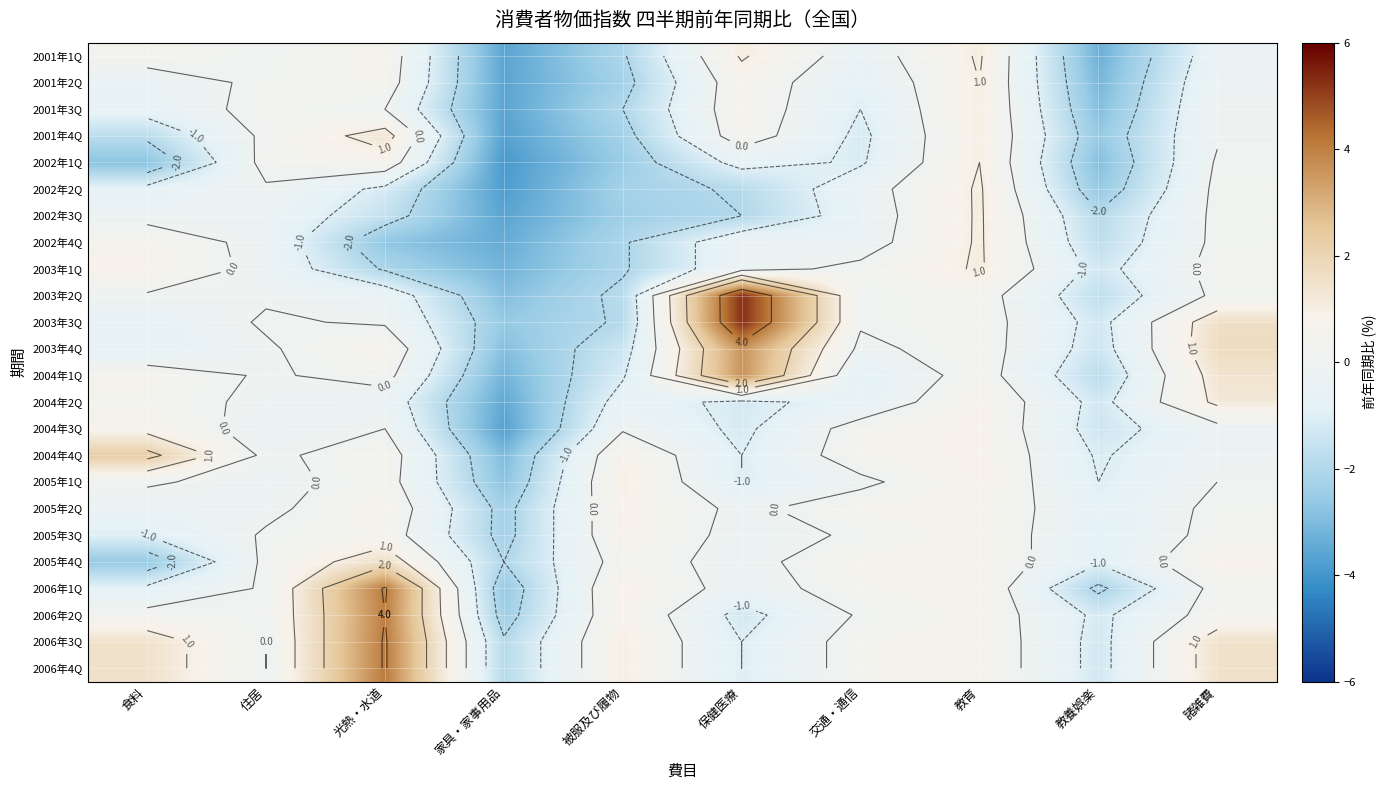

Count the number of categories in the chart.

10